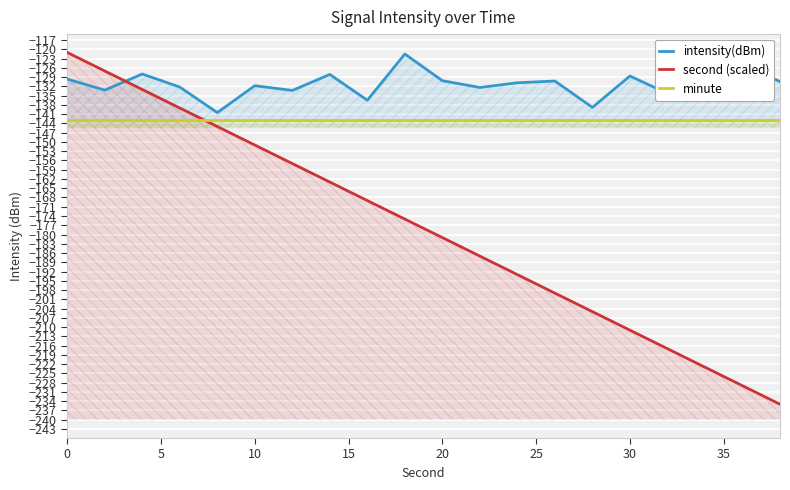

Is the value of intensity(dBm) at 9 greater than the value of minute at 18?

Yes